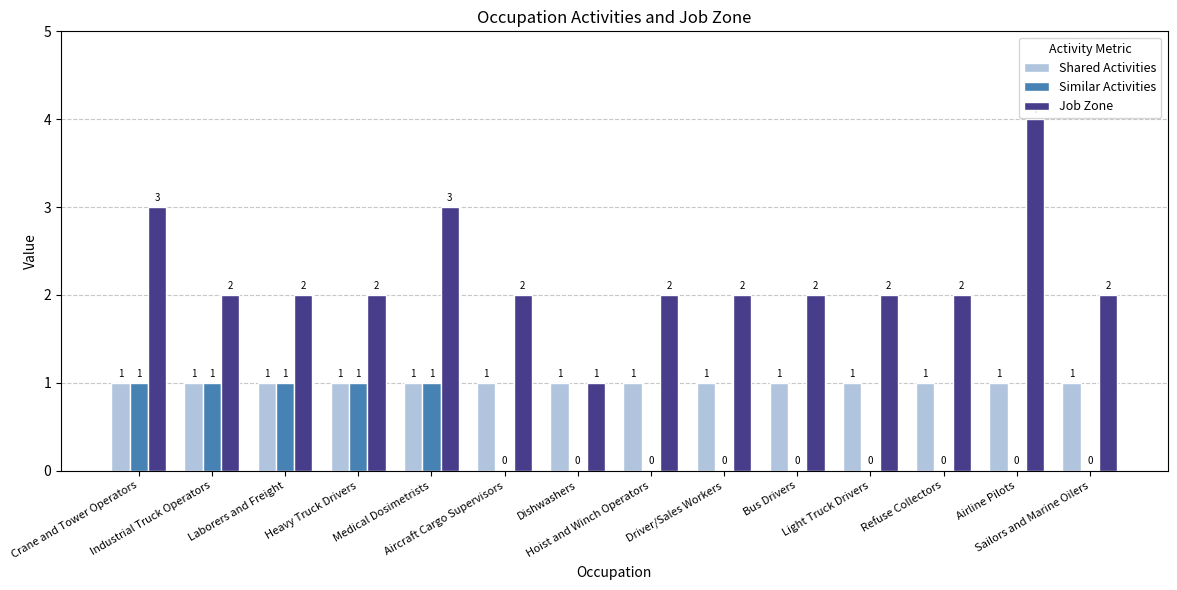

Which series has the largest total across all categories?

Job Zone